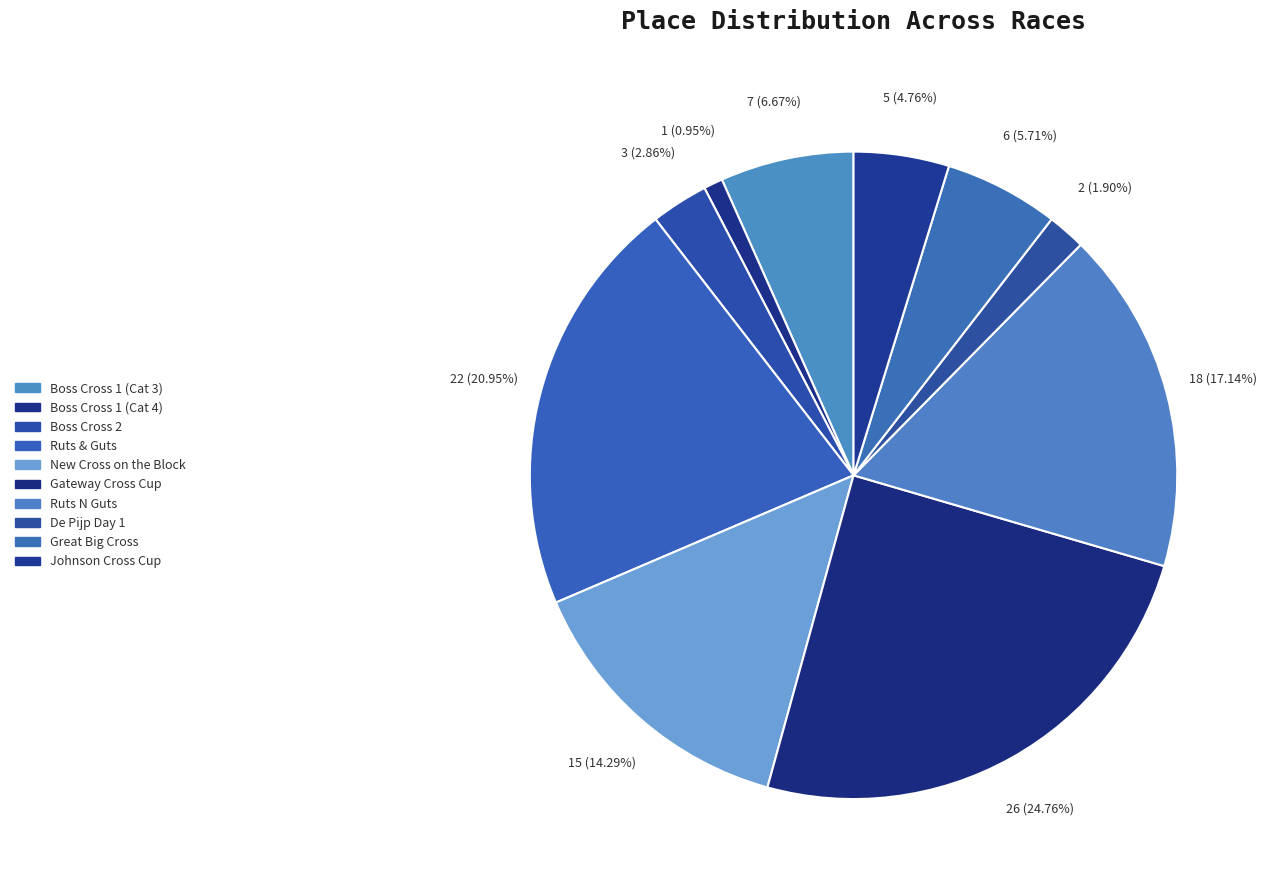

Is the sum of Boss Cross 1 (Cat 4) and Great Big Cross greater than half?

No